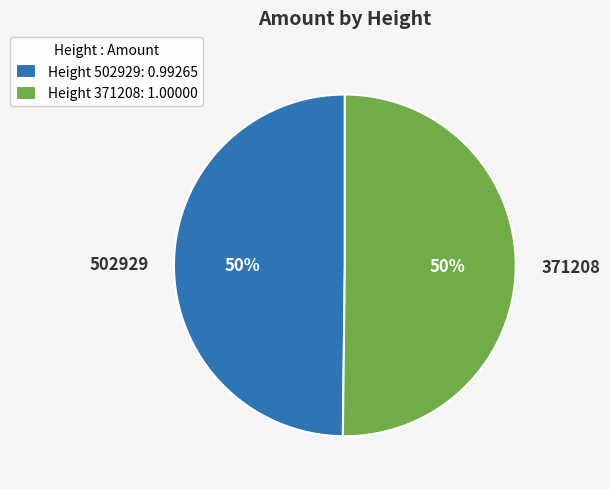

Combined, do 371208 and 502929 account for over 50%?

Yes